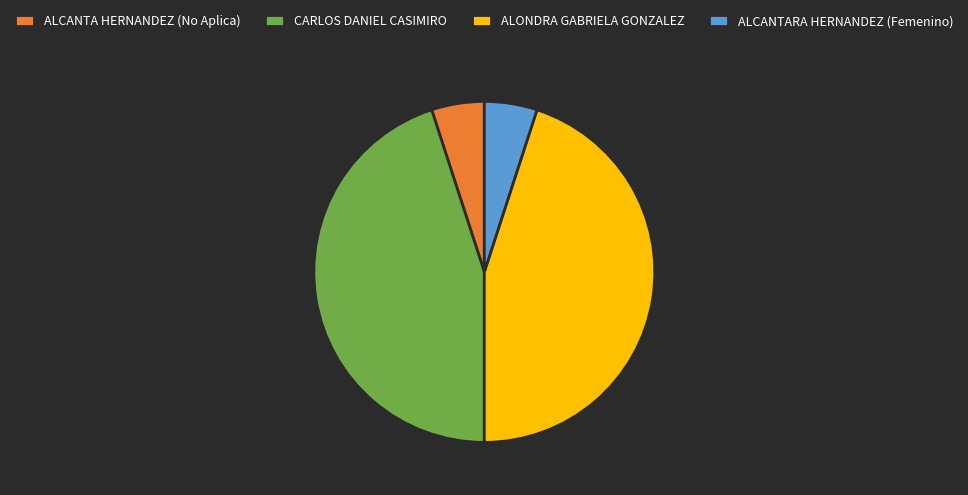

Between ALCANTARA HERNANDEZ (Femenino) and ALONDRA GABRIELA GONZALEZ, which is larger?

ALONDRA GABRIELA GONZALEZ